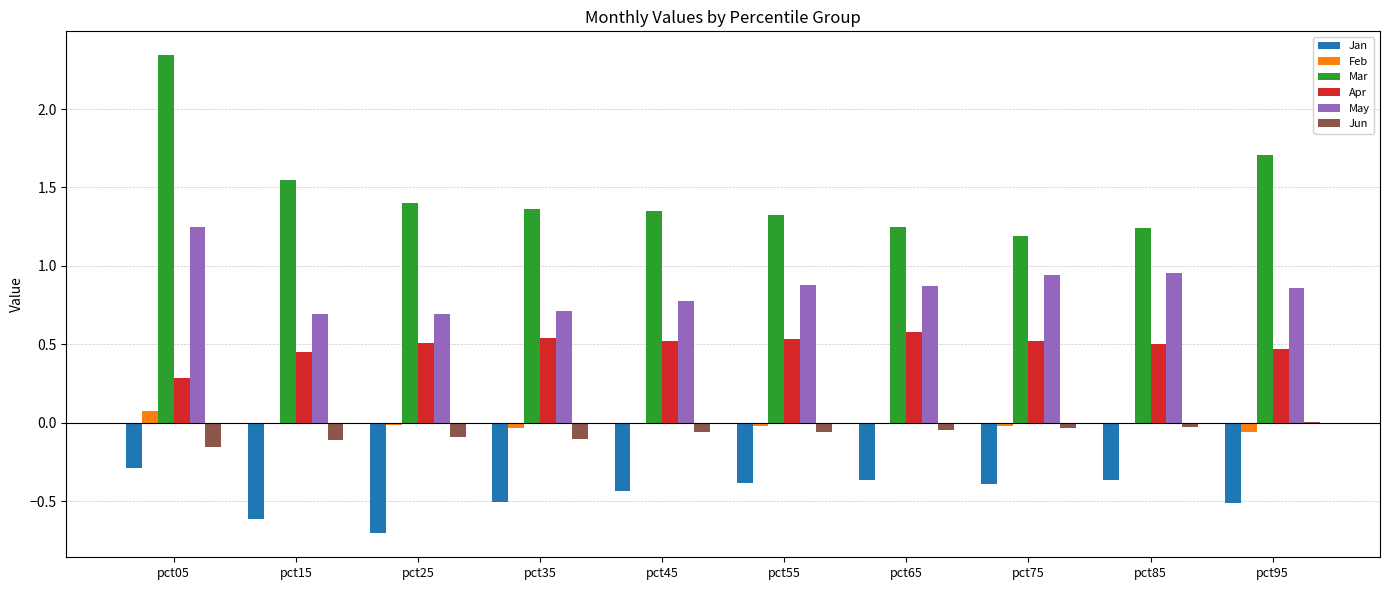

Which series has the largest total across all categories?

Mar